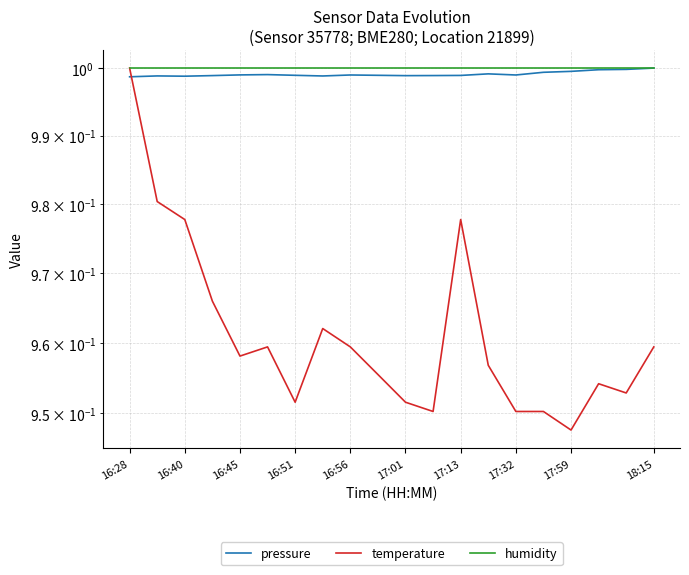

The value of pressure at 16:51 is 1.0. True or false?

True